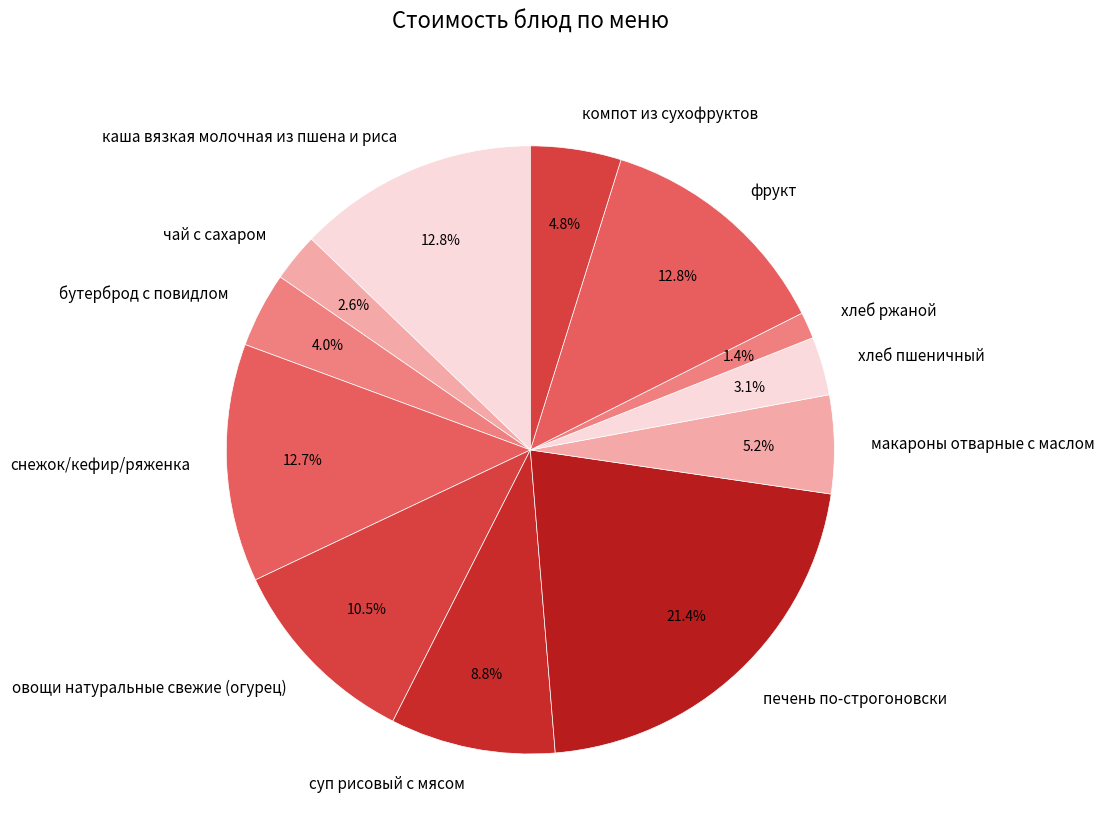

How many slices are in this pie chart?

12